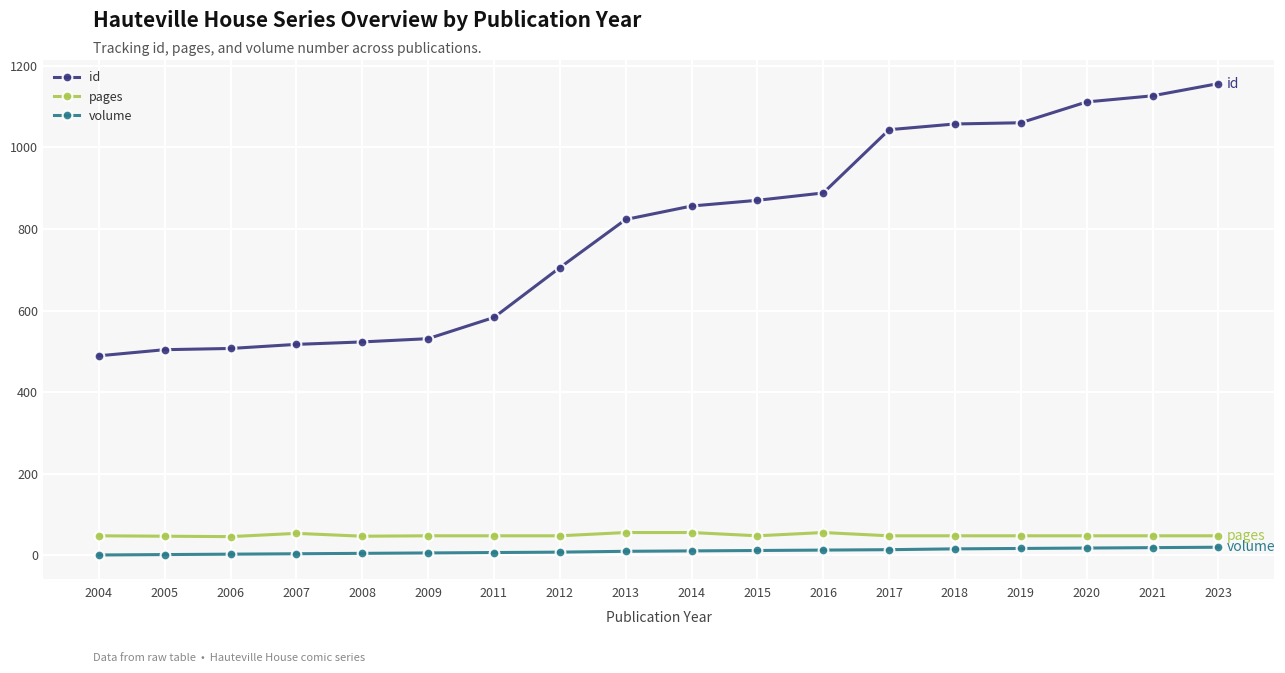

At how many categories does at least one series exceed 980?

6